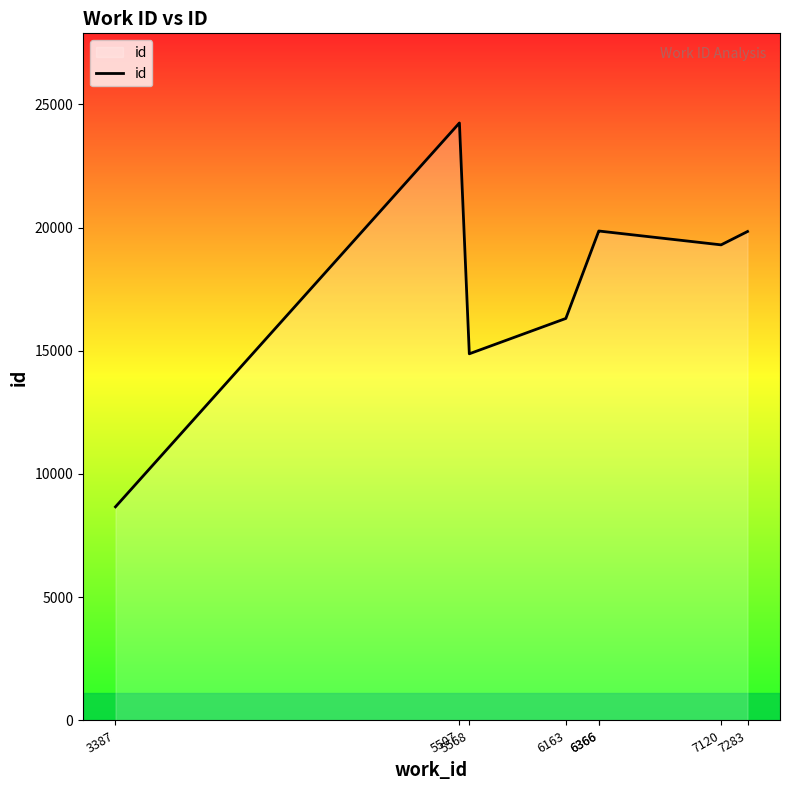

What is the value of the 1st point from the left?

8668